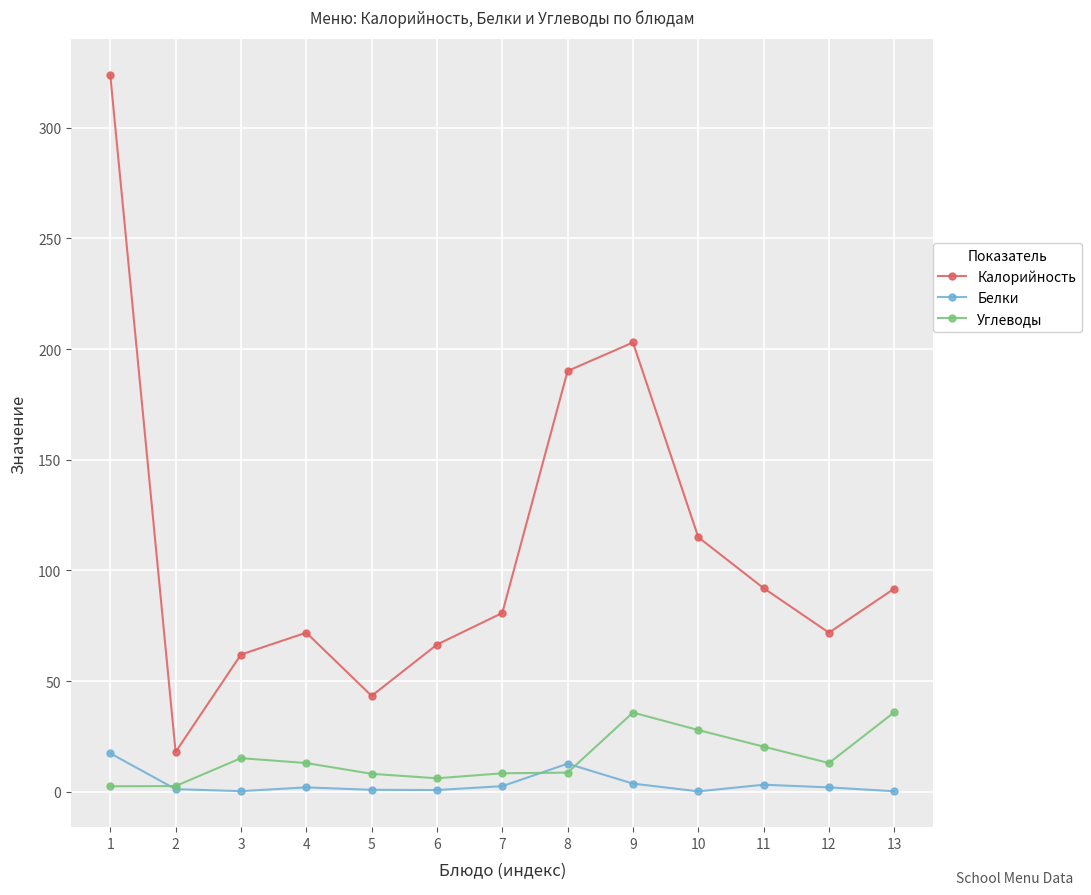

How many lines are shown in the chart?

3